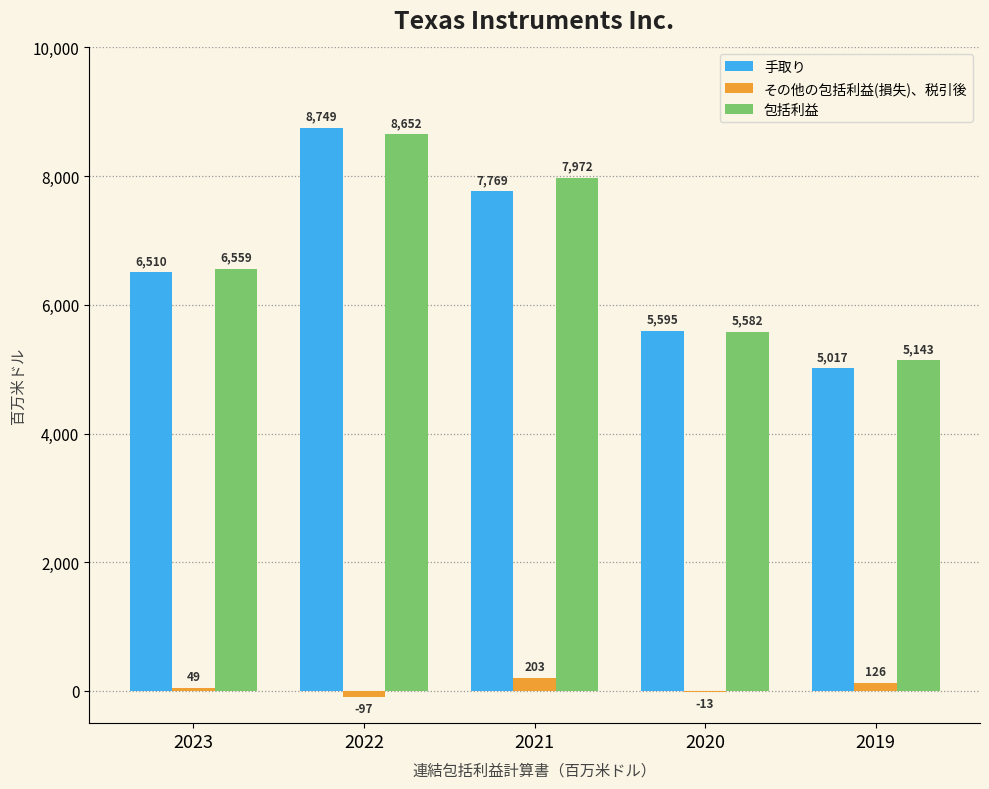

Which series changed the most between 2021 and 2020?

包括利益